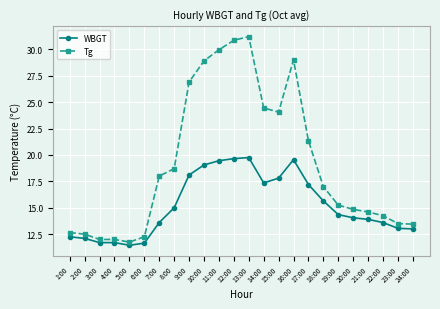

What is the minimum value for Tg?

11.8